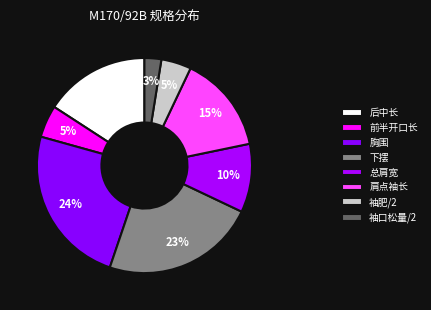

Does any single category account for the majority?

No